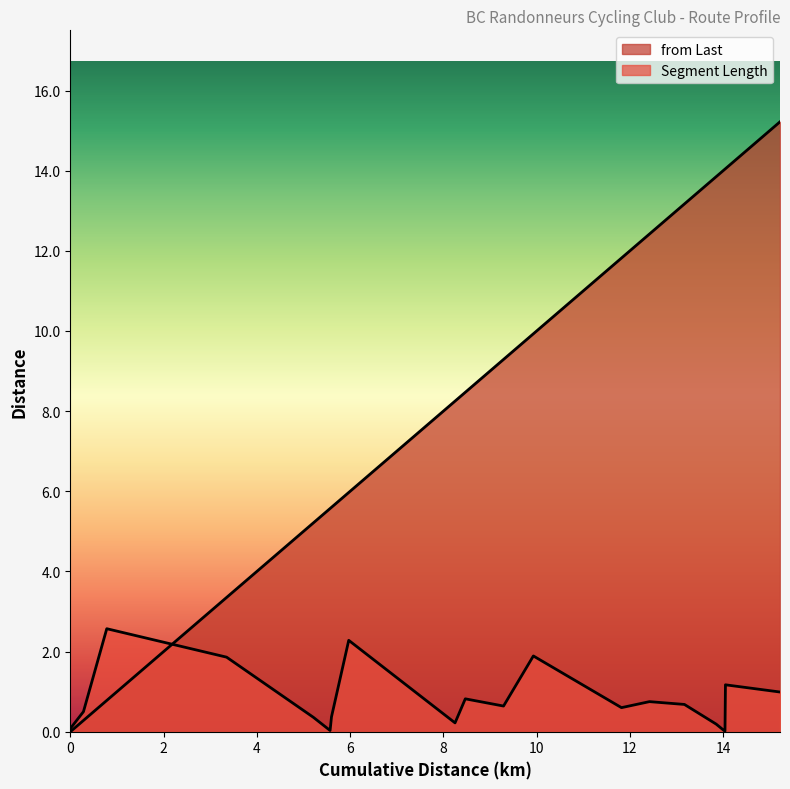

What is the sum of the Segment Length values at 5.21 and 8.25?

0.6